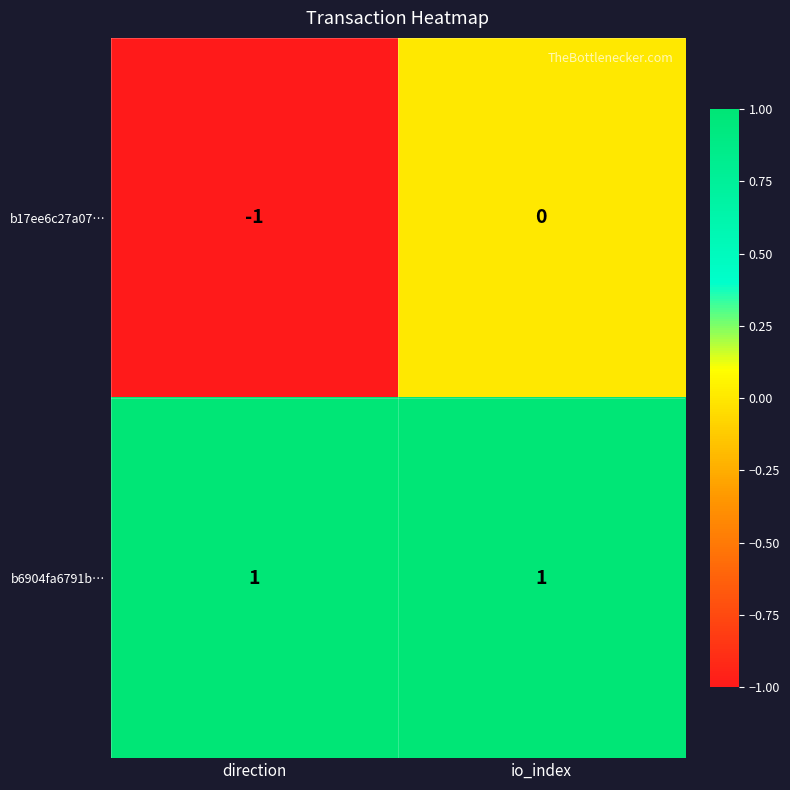

Which series has the largest range (max minus min)?

b17ee6c27a07…